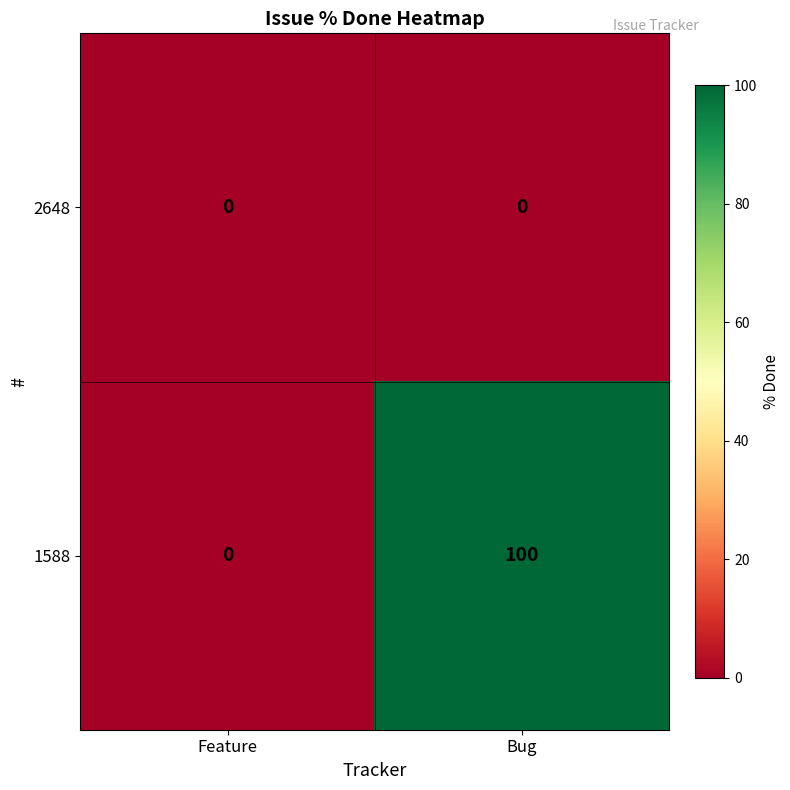

Is it true that 1588 equals 100 at Bug?

True